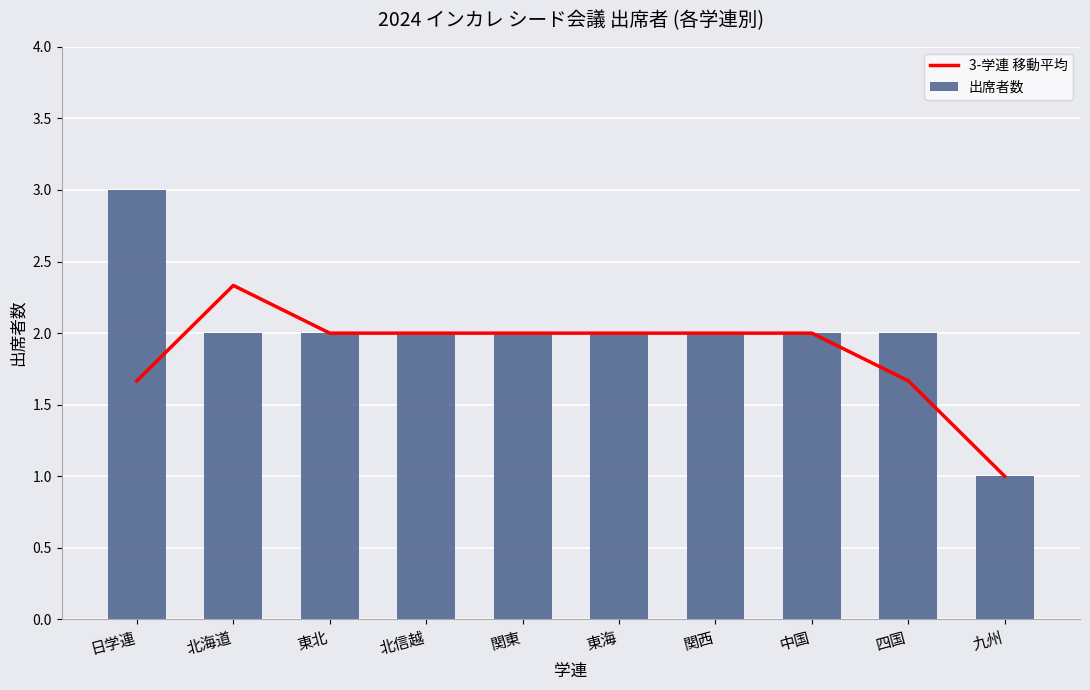

How many distinct data groups are displayed?

2